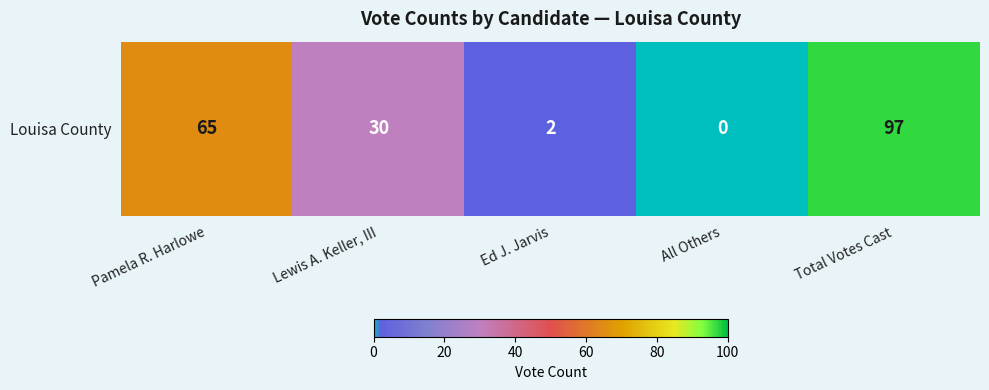

The chart shows a value of 1 at Ed J. Jarvis. True or false?

False